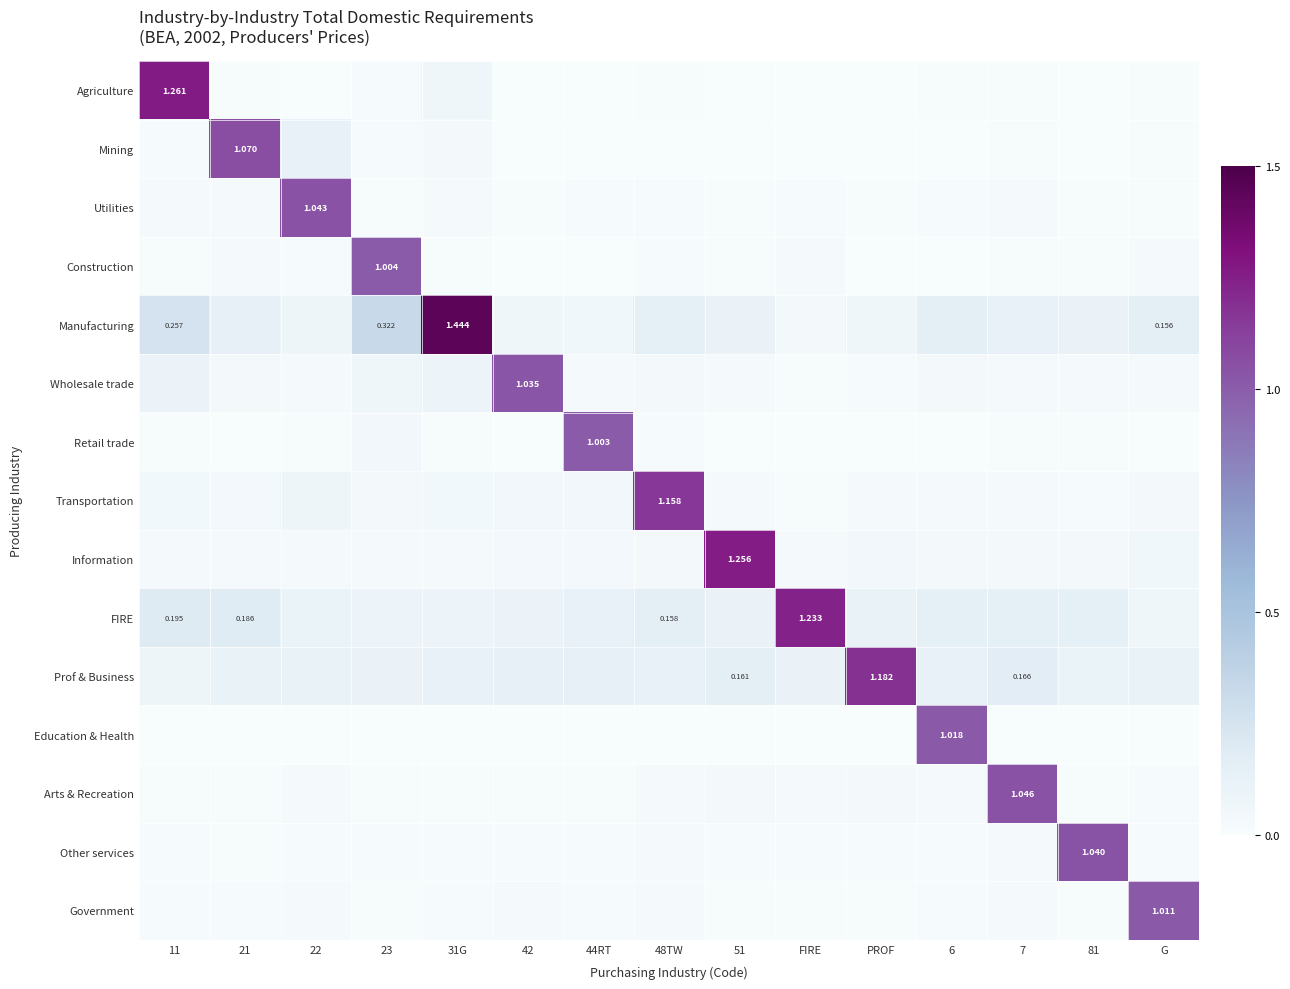

At which label does Manufacturing reach its peak?

31G